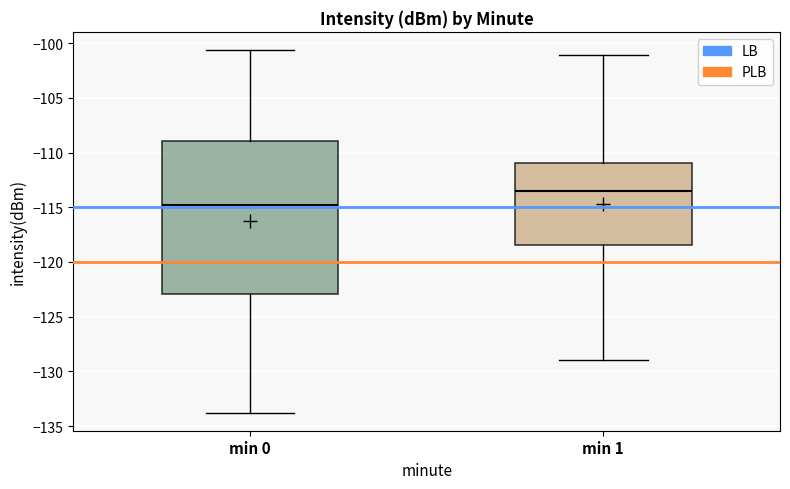

Reading left to right, read every box against the y-axis: the position of its median line, the range the box covers, and the ends of its whiskers. The values are not printed on the chart, so give them approximately, as read against the axis.

min 0: median -115.0, box -123.0 to -109.0, whiskers -134.0 to -100.5
min 1: median -113.5, box -118.5 to -111.0, whiskers -129.0 to -101.0